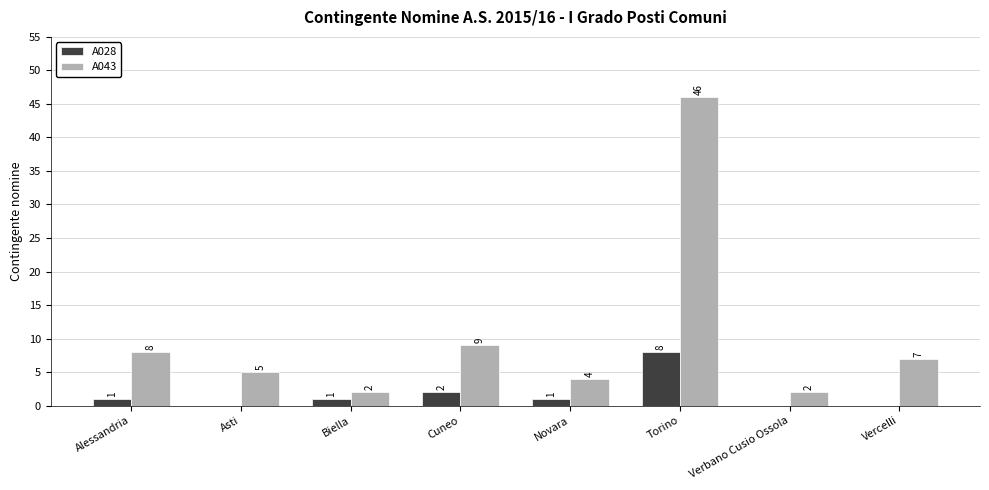

Is it true that A028 equals 2 at Cuneo?

True